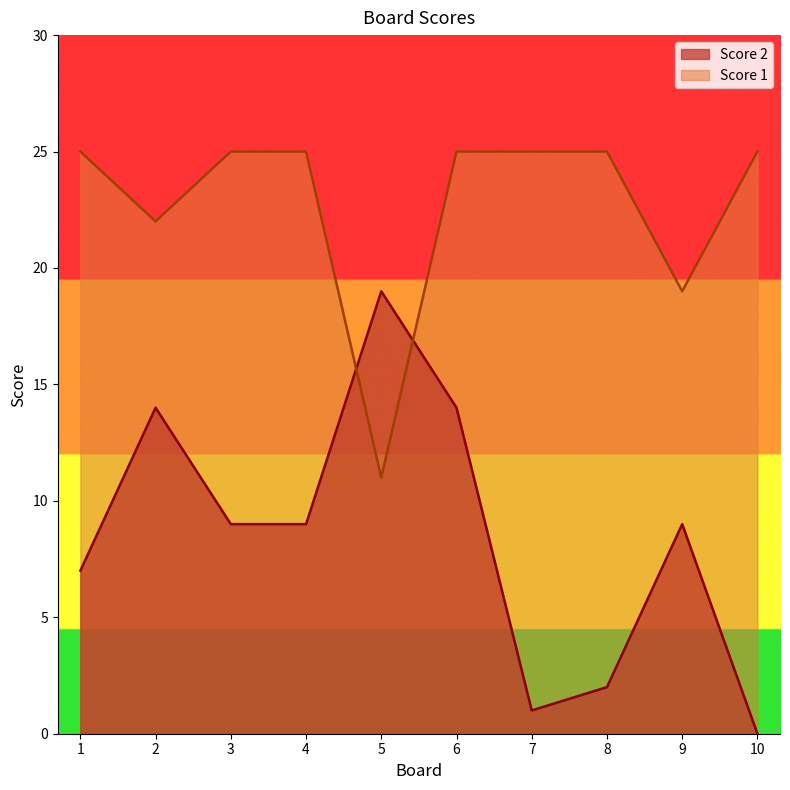

List the labels in order of Score 2 value, smallest first.

10, 7, 8, 1, 3, 4, 9, 2, 6, 5